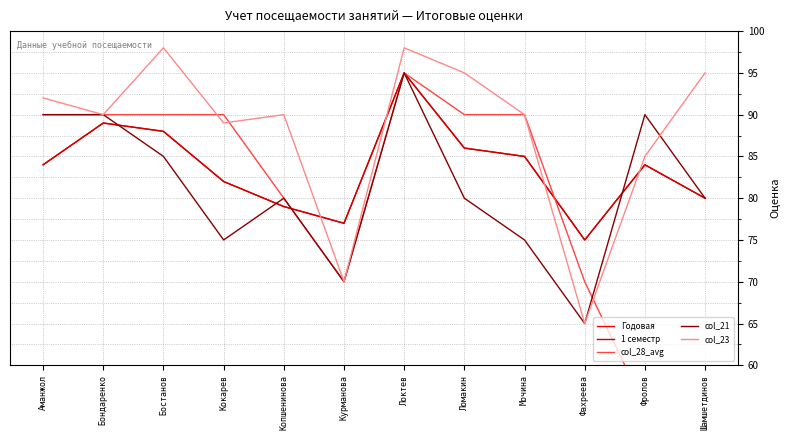

What is the label of the 6th point from the left?

Курманова